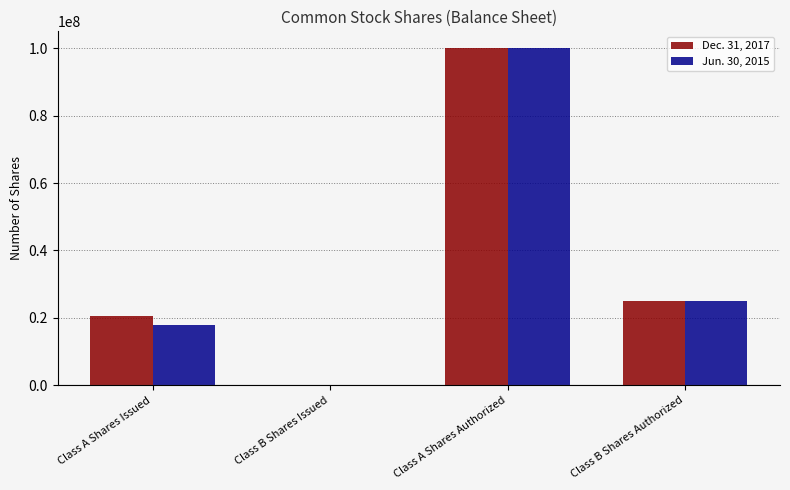

Reading left to right, extract all data points from this chart.

Dec. 31, 2017: Class A Shares Issued=20509103	Class B Shares Issued=17	Class A Shares Authorized=100000000	Class B Shares Authorized=25000000
Jun. 30, 2015: Class A Shares Issued=17937687	Class B Shares Issued=19	Class A Shares Authorized=100000000	Class B Shares Authorized=25000000